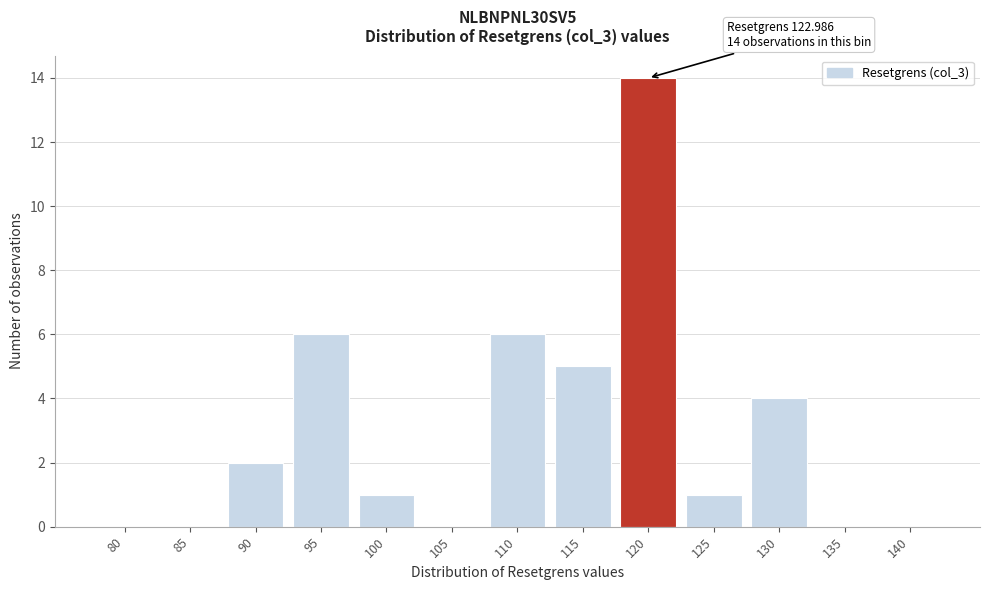

Reading right to left, list all the values displayed in this chart.

140=0	135=0	130=4	125=1	120=14	115=5	110=6	105=0	100=1	95=6	90=2	85=0	80=0